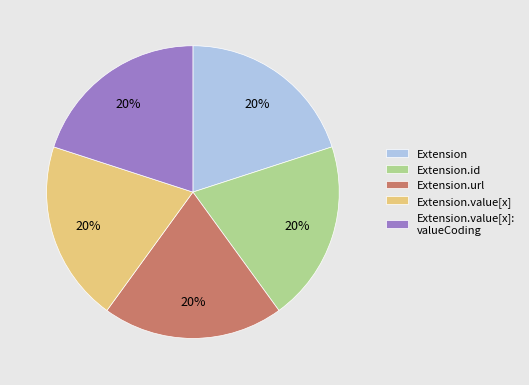

Is there a majority slice in this chart?

No